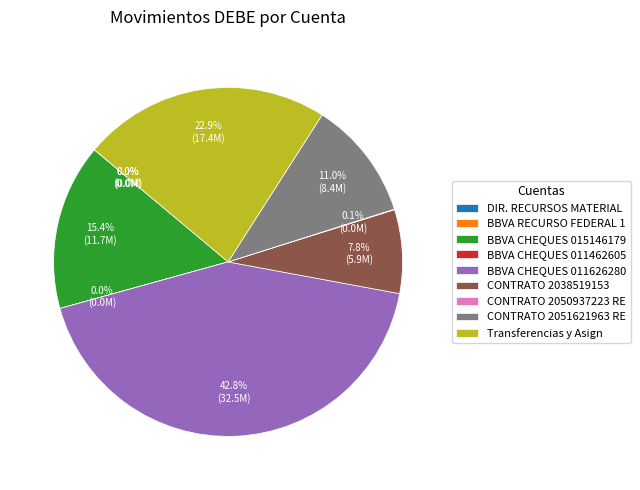

What portion of the pie excludes CONTRATO 2051621963 RE?

89.0%